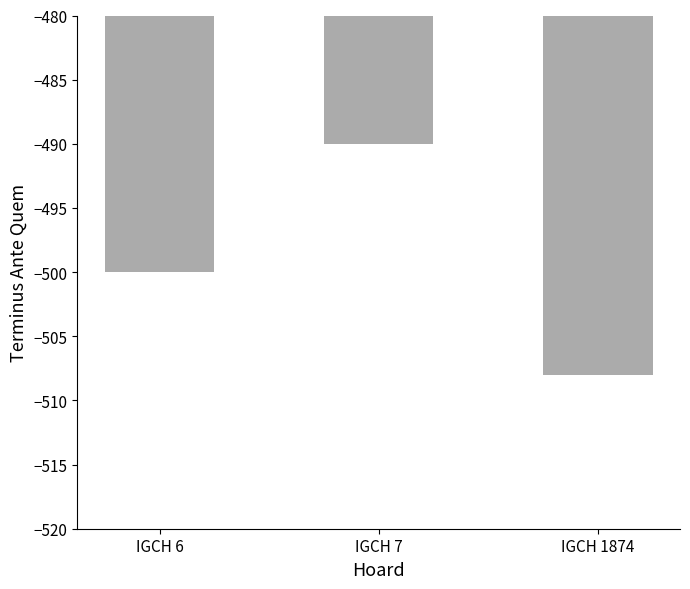

How many categories are shown in the chart?

3